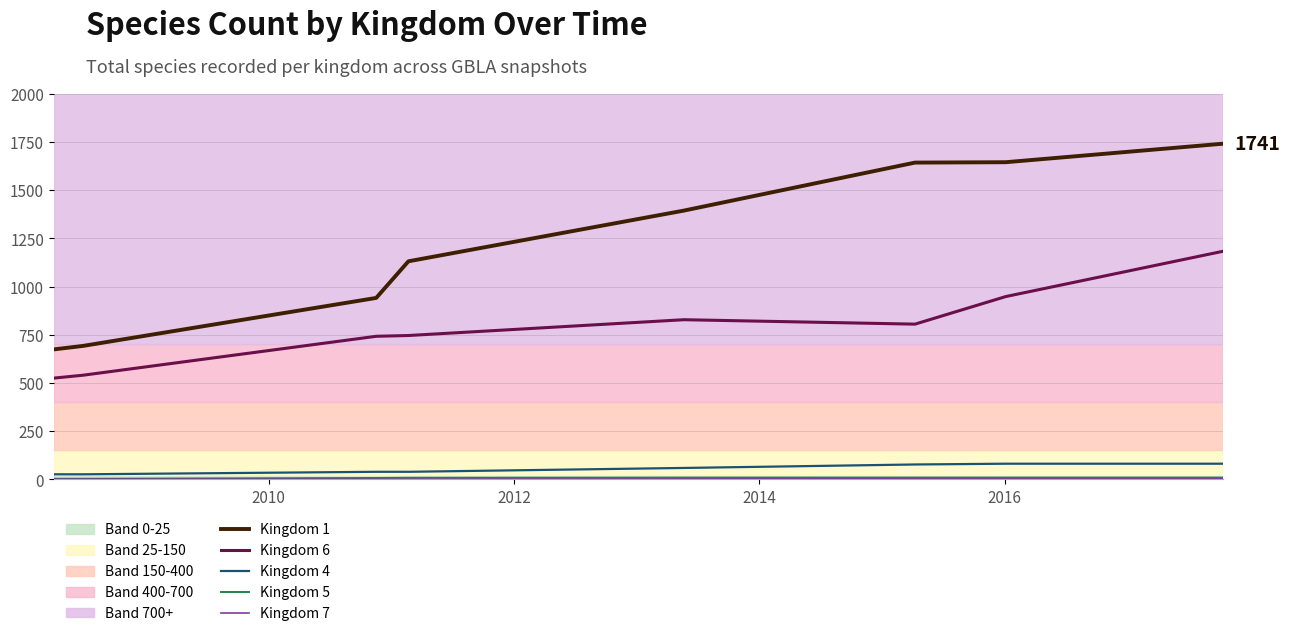

Which series has the widest spread of values?

Kingdom 1